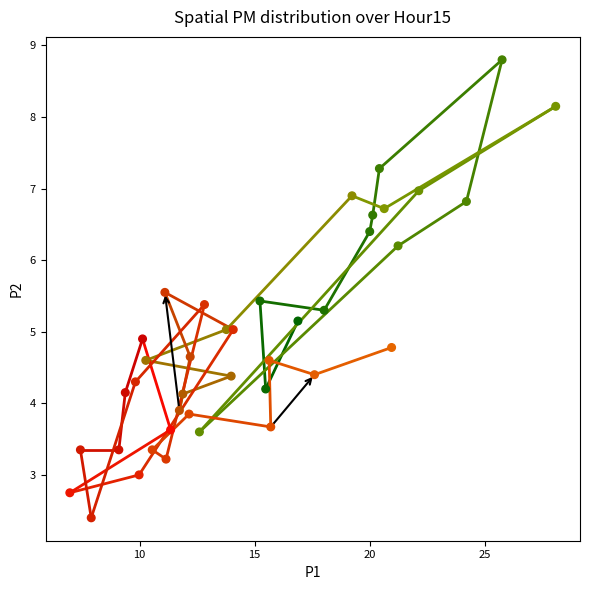

What is the range of Y values (max minus min)?

6.4